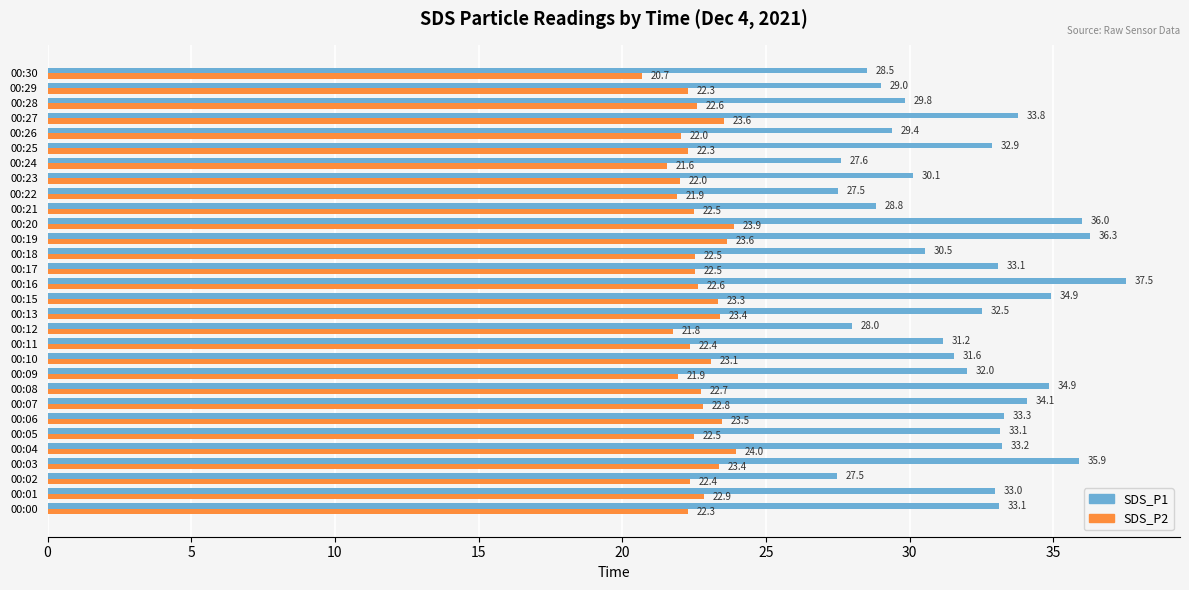

What is the highest value of the SDS_P2 series?

24.0